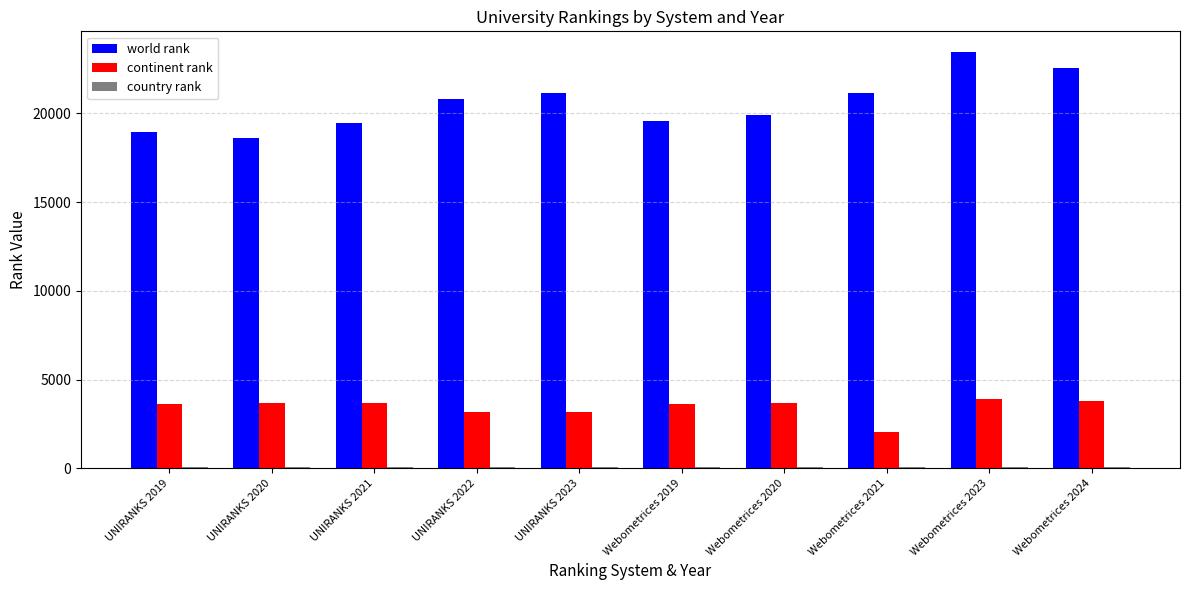

How many groups of bars are there?

10